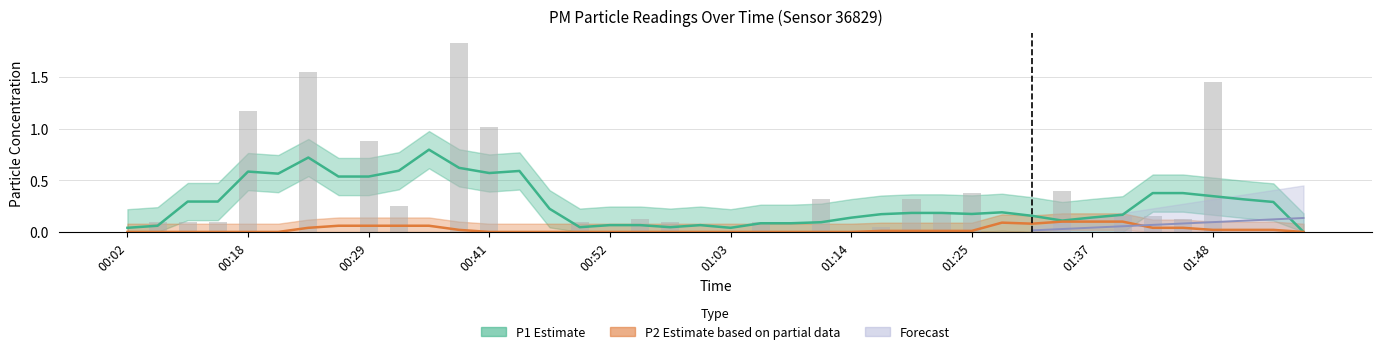

What is the greatest value displayed?

1.8